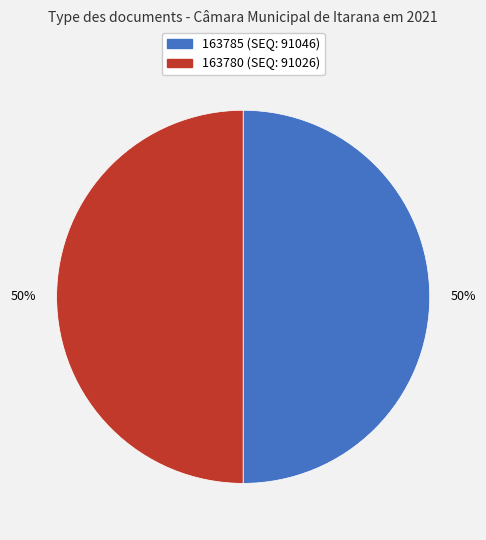

What is the ratio of the value at 163780 to the value at 163785?

1.0